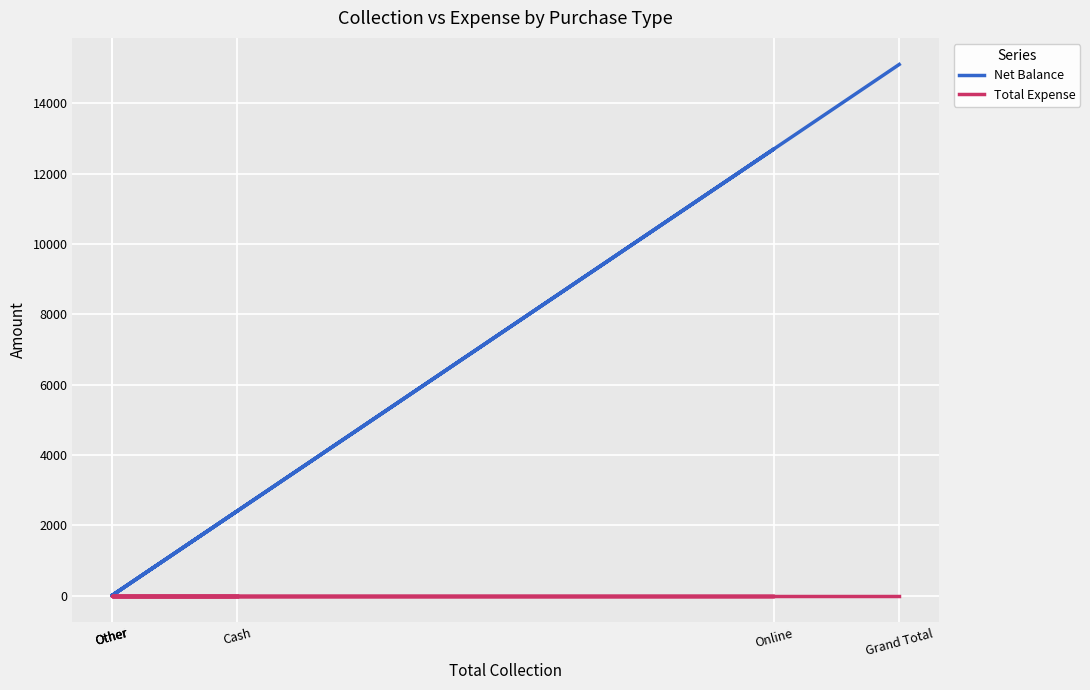

Is it true that Net Balance equals 10336 at Other?

False